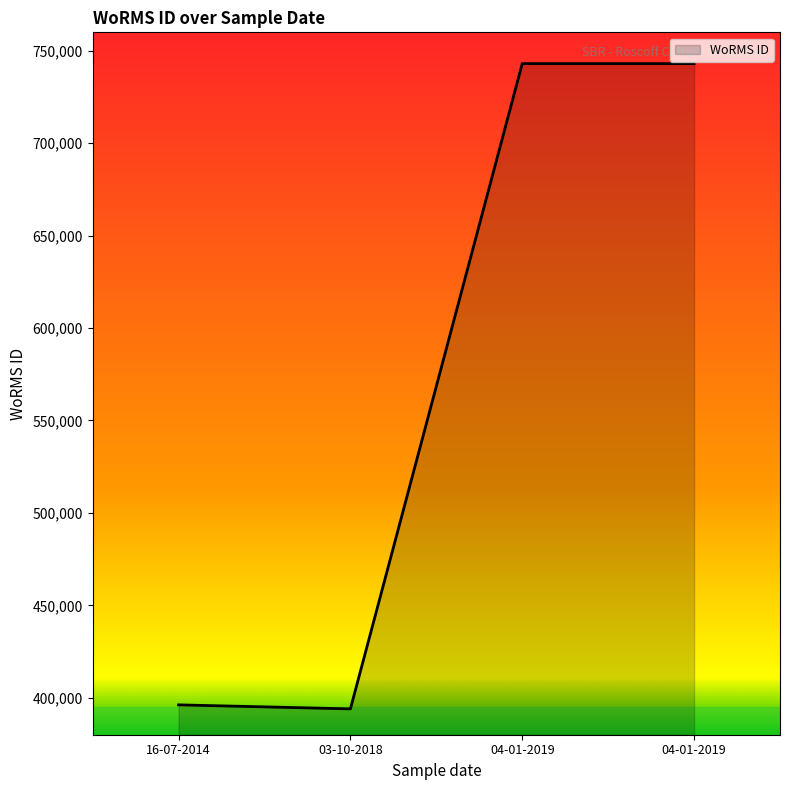

What is the change in value from 03-10-2018 to 04-01-2019?

+349089